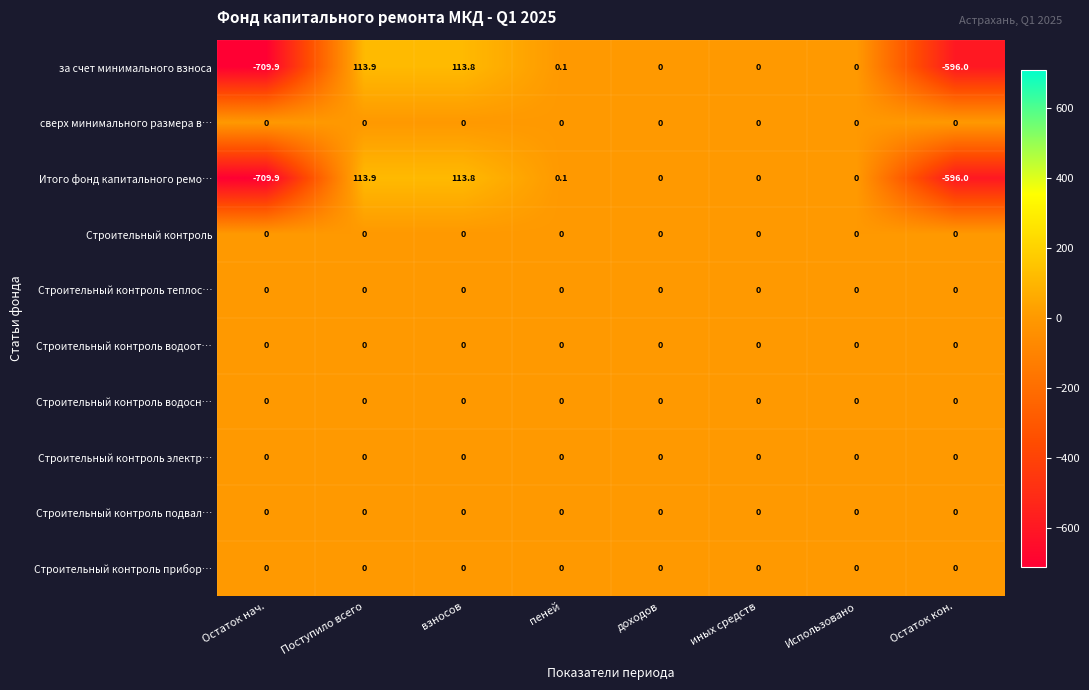

At which category does the chart reach its peak across all series?

Поступило всего